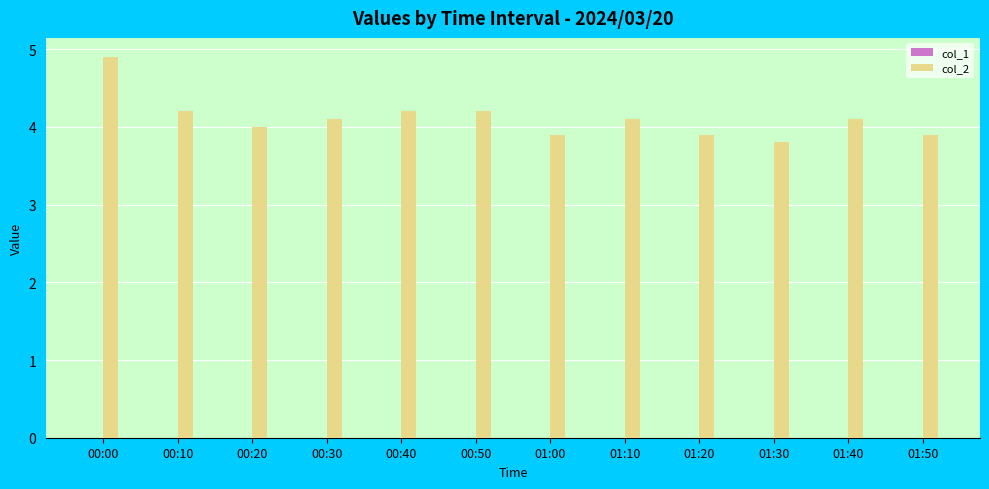

Which label corresponds to the largest value in the chart?

00:00